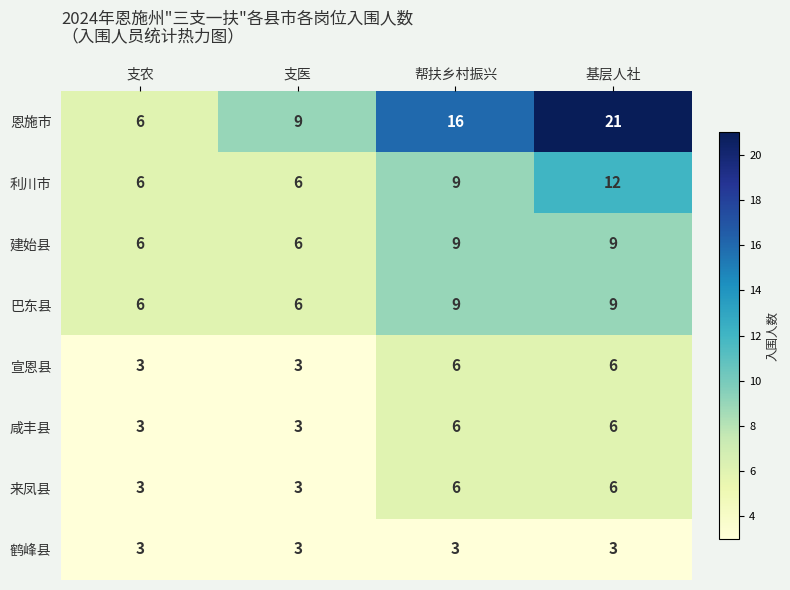

The 宣恩县 series shows 6 at 帮扶乡村振兴. True or false?

True